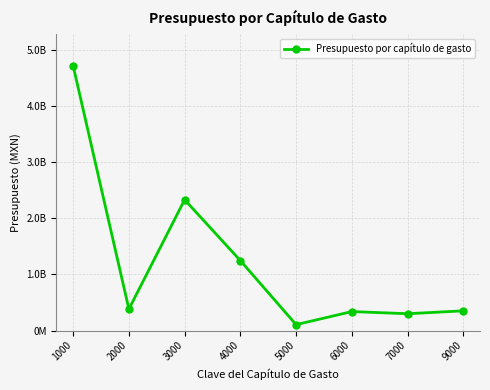

What is the greatest value displayed?

4716404934.1